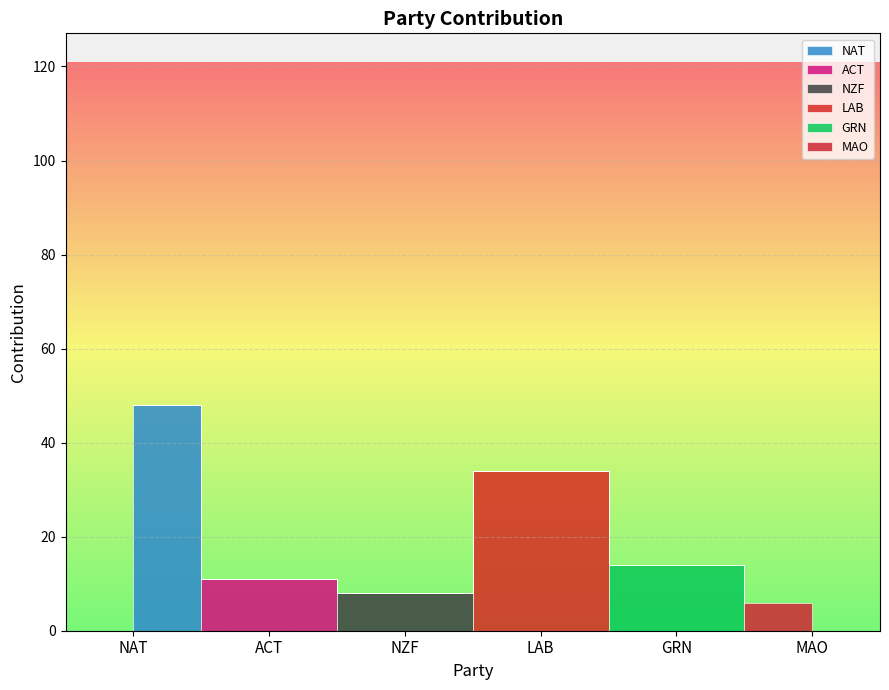

How many points are higher than both their immediate neighbors (excluding endpoints)?

1